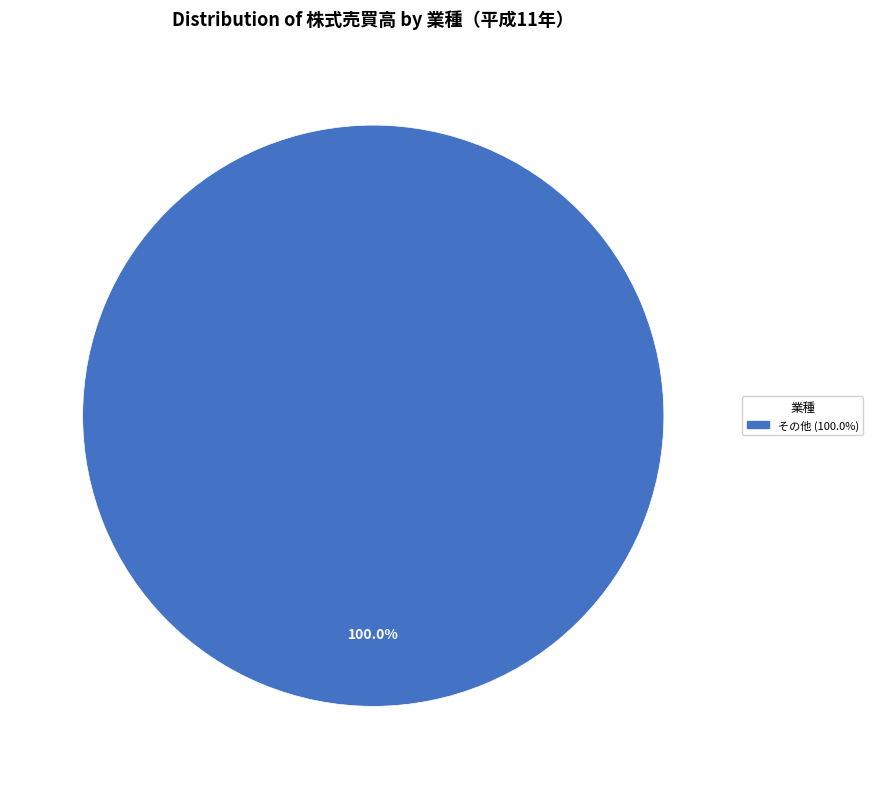

Is there any slice that represents more than half of the pie?

Yes